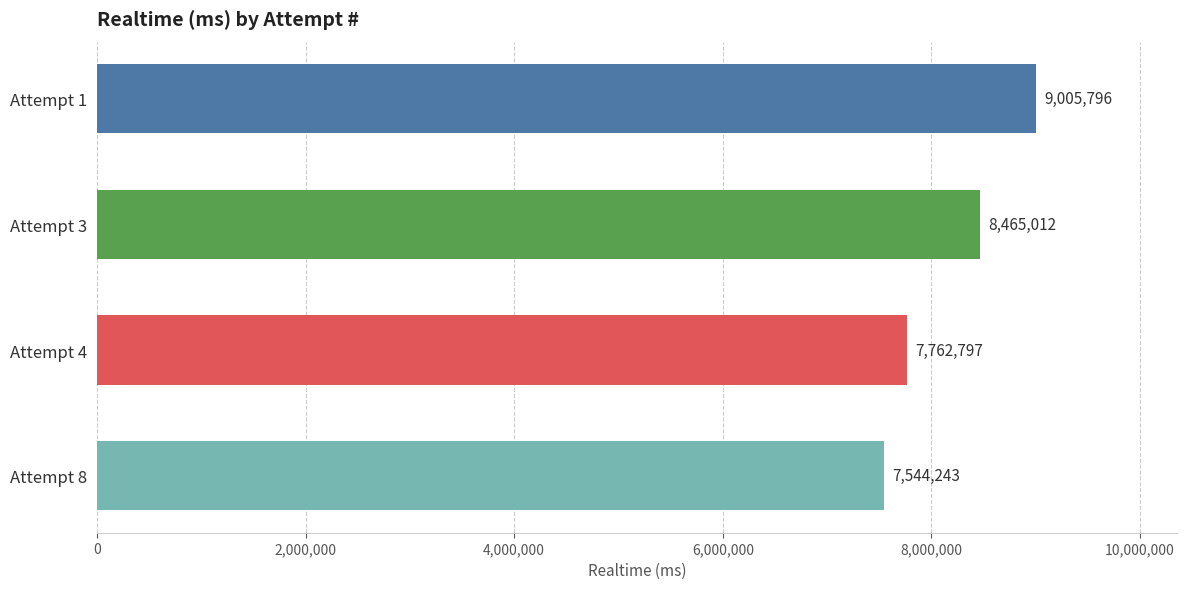

What is the difference between the maximum and minimum values?

1461553